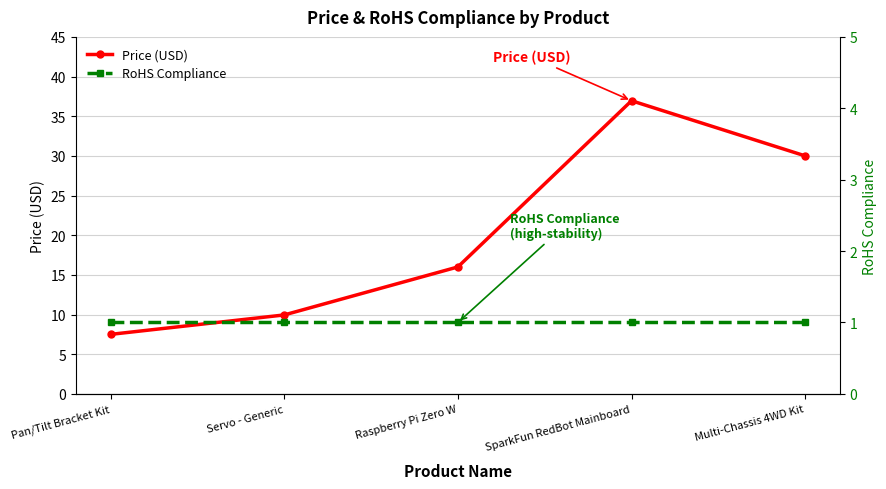

True or false: Price (USD) and RoHS Compliance cross at least once.

False